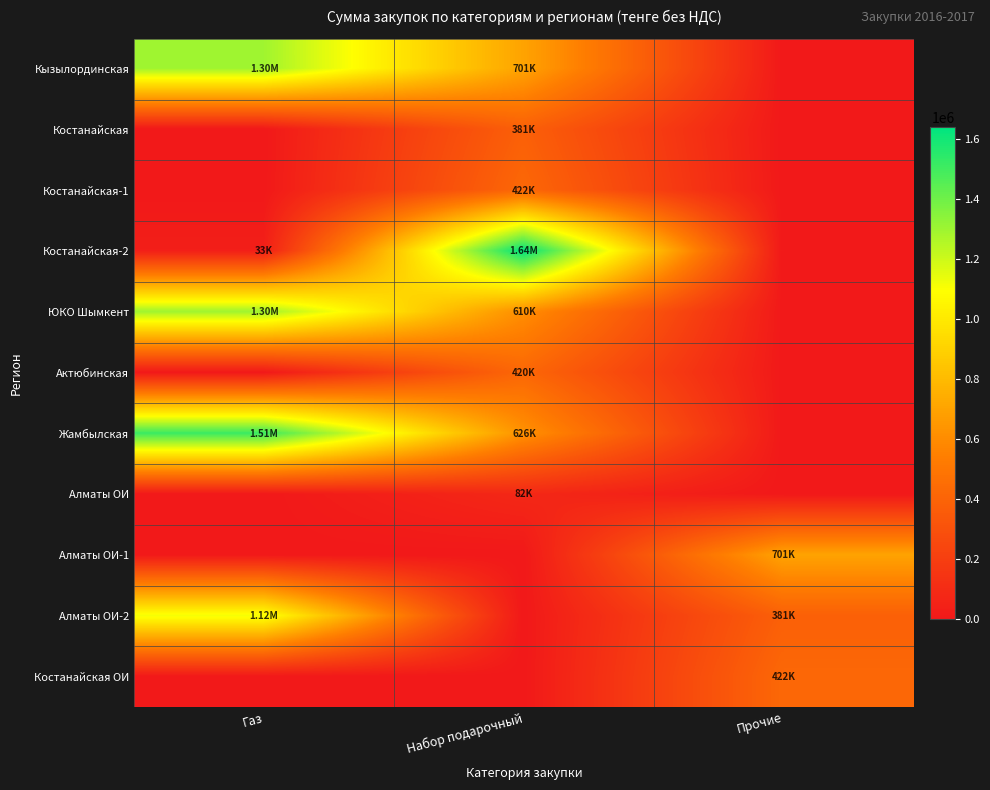

Reading left to right, extract all data points from this chart.

Кызылординская: Газ=1296000.0	Набор подарочный=701121.0	Прочие=0.0
Костанайская: Газ=0.0	Набор подарочный=381192.0	Прочие=0.0
Костанайская-1: Газ=0.0	Набор подарочный=422034.0	Прочие=0.0
Костанайская-2: Газ=33080.2	Набор подарочный=1640487.0	Прочие=0.0
ЮКО Шымкент: Газ=1296000.0	Набор подарочный=610361.0	Прочие=0.0
Актюбинская: Газ=0.0	Набор подарочный=419765.0	Прочие=0.0
Жамбылская: Газ=1512000.0	Набор подарочный=626244.0	Прочие=0.0
Алматы ОИ: Газ=0.0	Набор подарочный=81684.0	Прочие=0.0
Алматы ОИ-1: Газ=0.0	Набор подарочный=0.0	Прочие=701121.0
Алматы ОИ-2: Газ=1116618.0	Набор подарочный=0.0	Прочие=381192.0
Костанайская ОИ: Газ=0.0	Набор подарочный=0.0	Прочие=422034.0